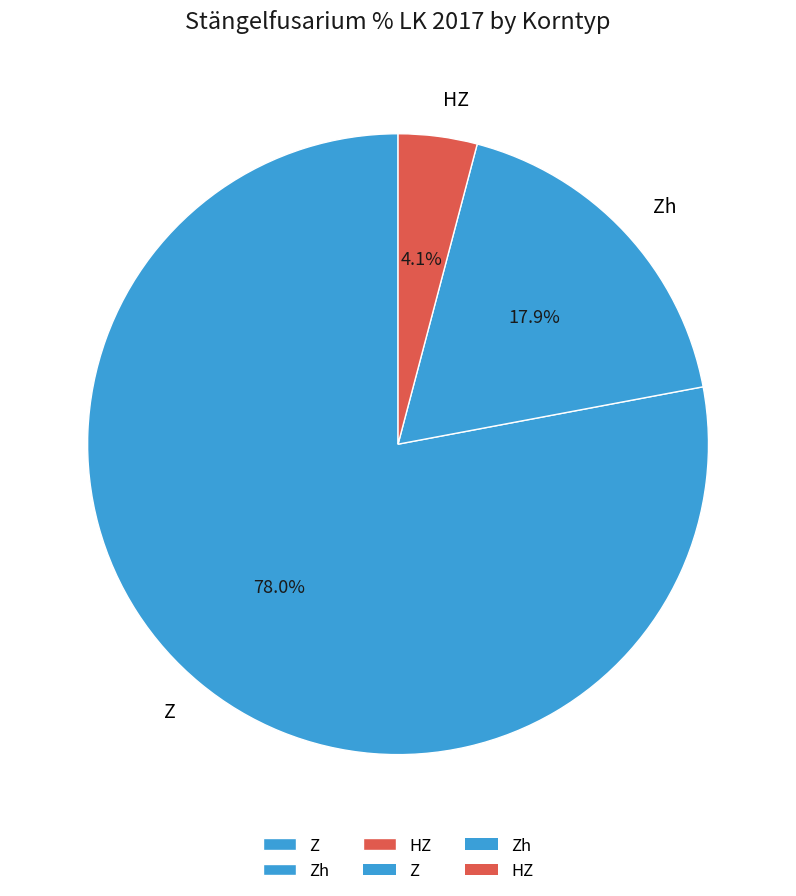

To the nearest percent, what is the difference between the largest and smallest slice percentages?

74%